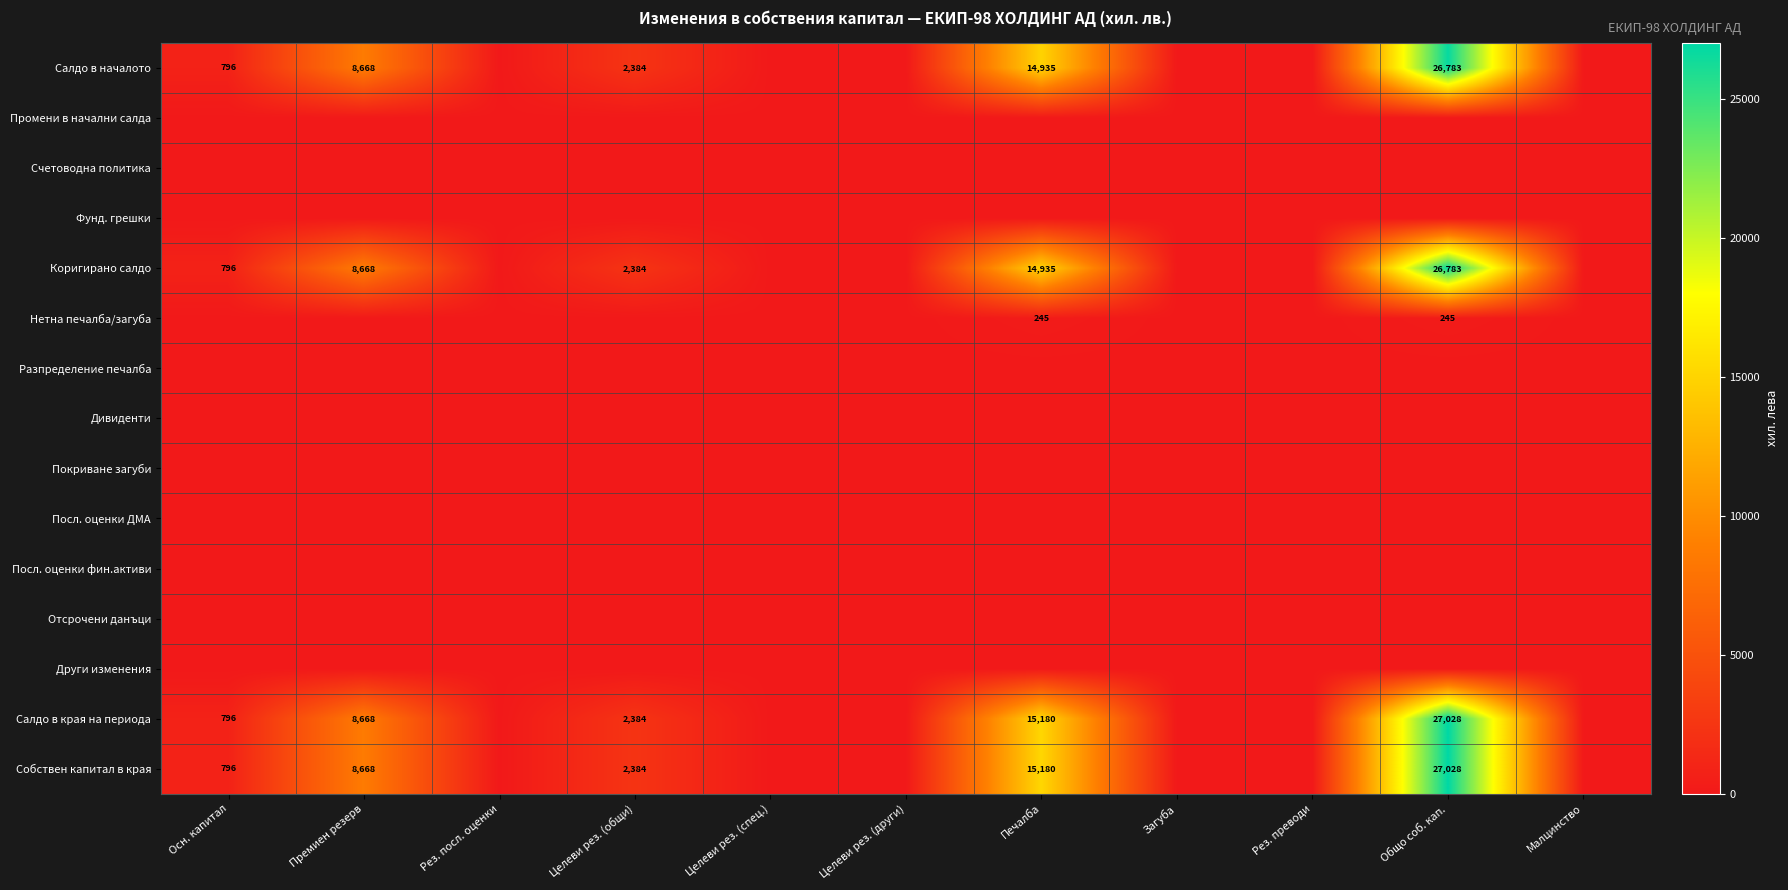

How many data points does each series have?

11